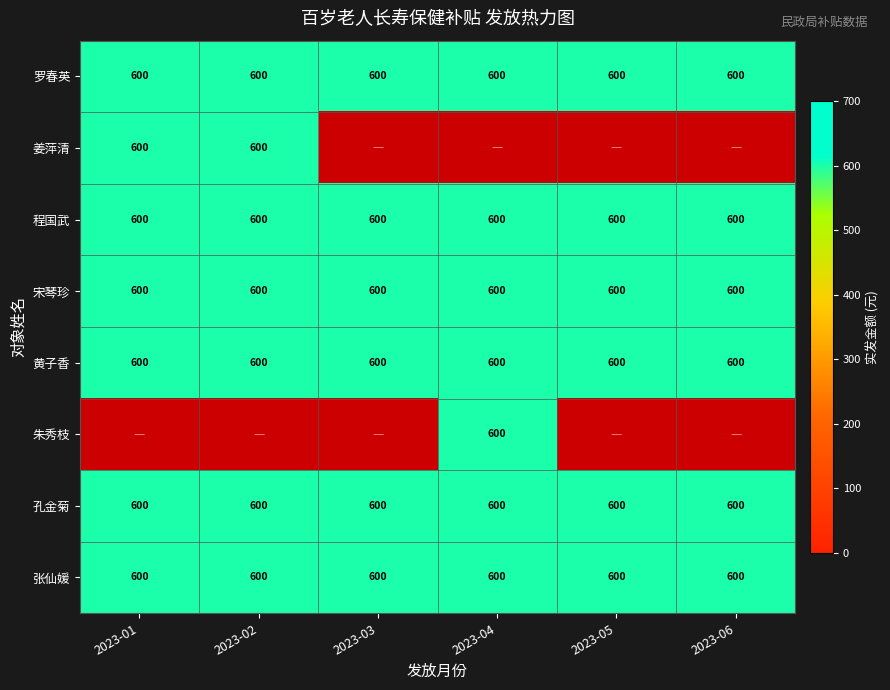

What is the average value of the 罗春英 series?

600